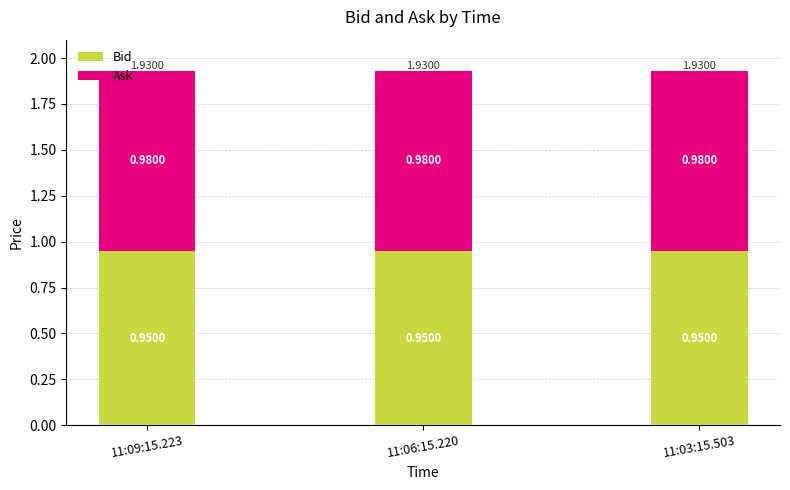

What is the total value across all series at 11:06:15.220?

1.9